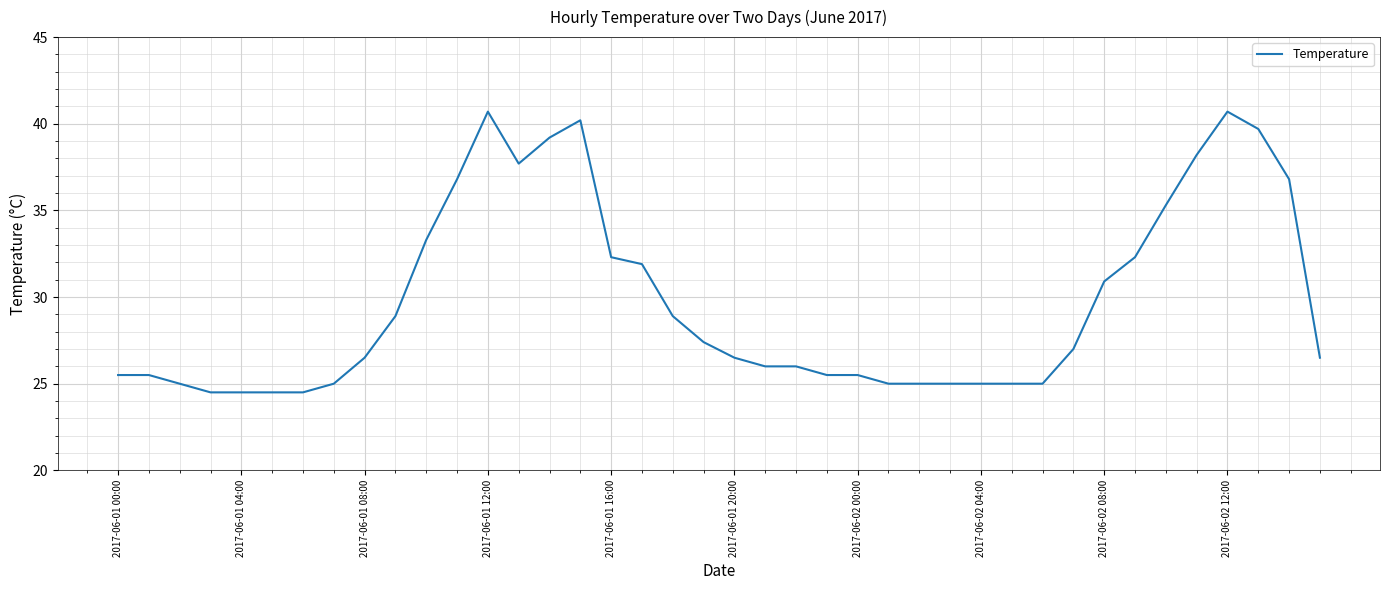

What is the minimum value shown in the chart?

24.5